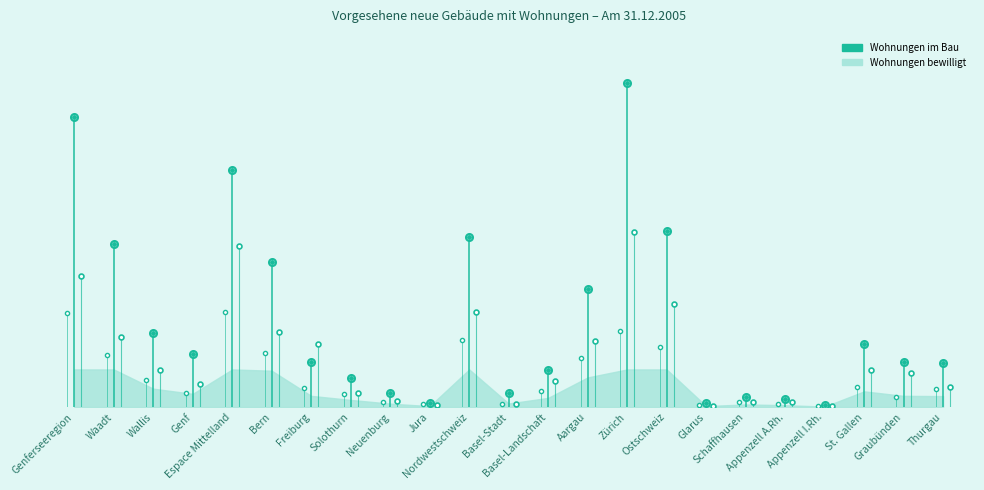

What is the difference between the maximum and minimum values in the Wohnungen (im Bau) series?

12856